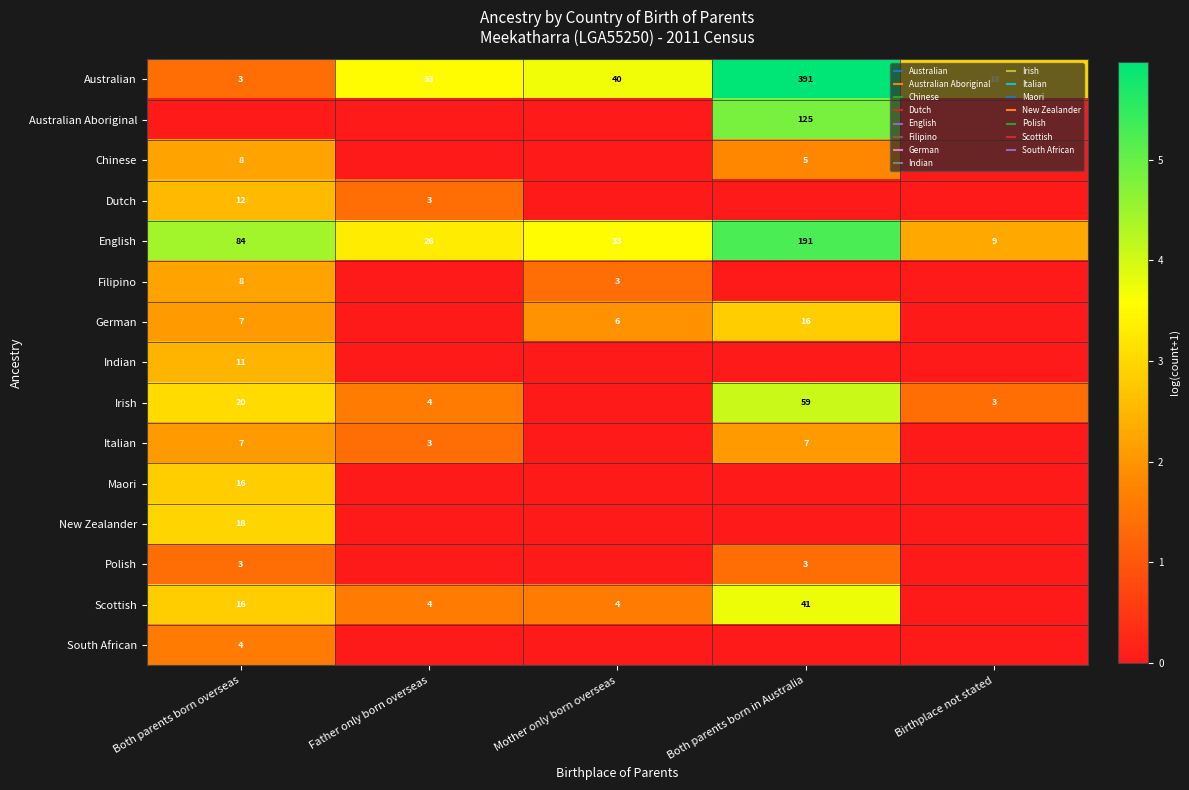

List the labels in order of New Zealander value, smallest first.

Father only born overseas, Mother only born overseas, Both parents born in Australia, Birthplace not stated, Both parents born overseas